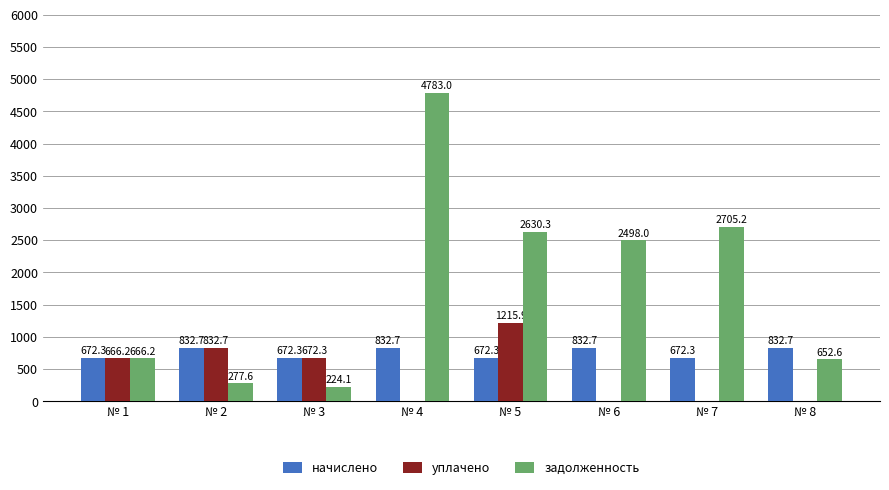

At which label is уплачено closest to 607?

№ 1